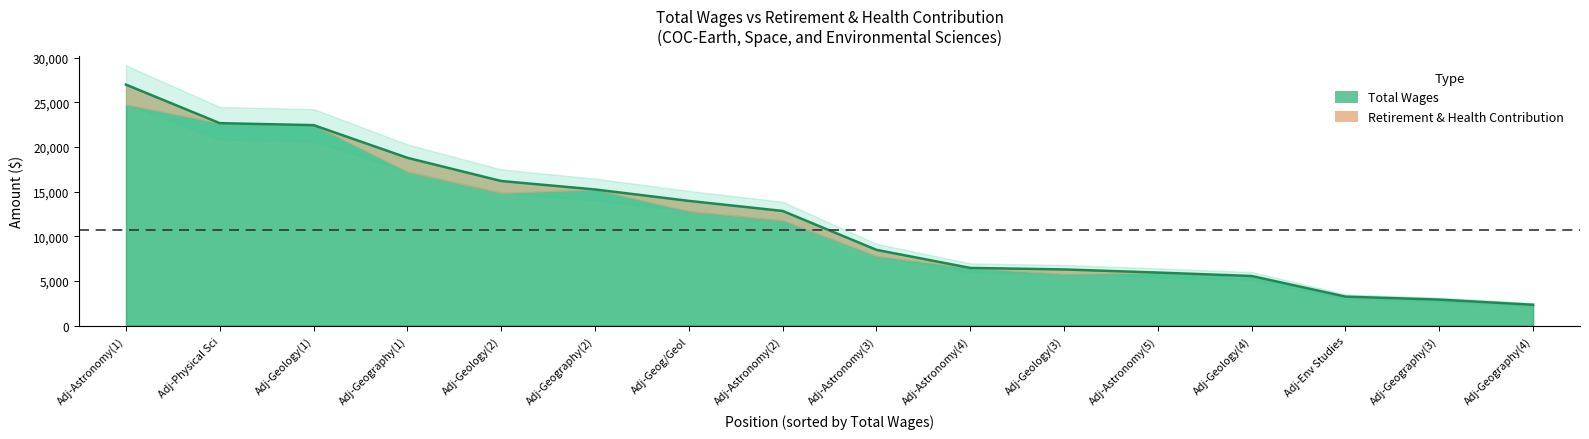

Approximately how many times larger is the value at Adj-Geology(3) compared to Adj-Geology(2)?

0.4